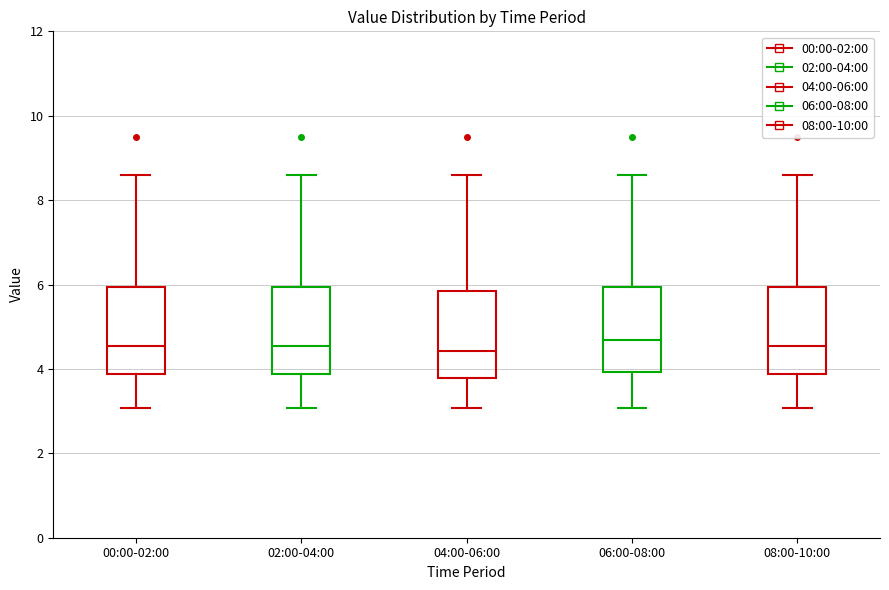

Where does the upper whisker of the box for 04:00-06:00 end on the y-axis? The values are not printed on the chart, so give them approximately, as read against the axis.

8.6